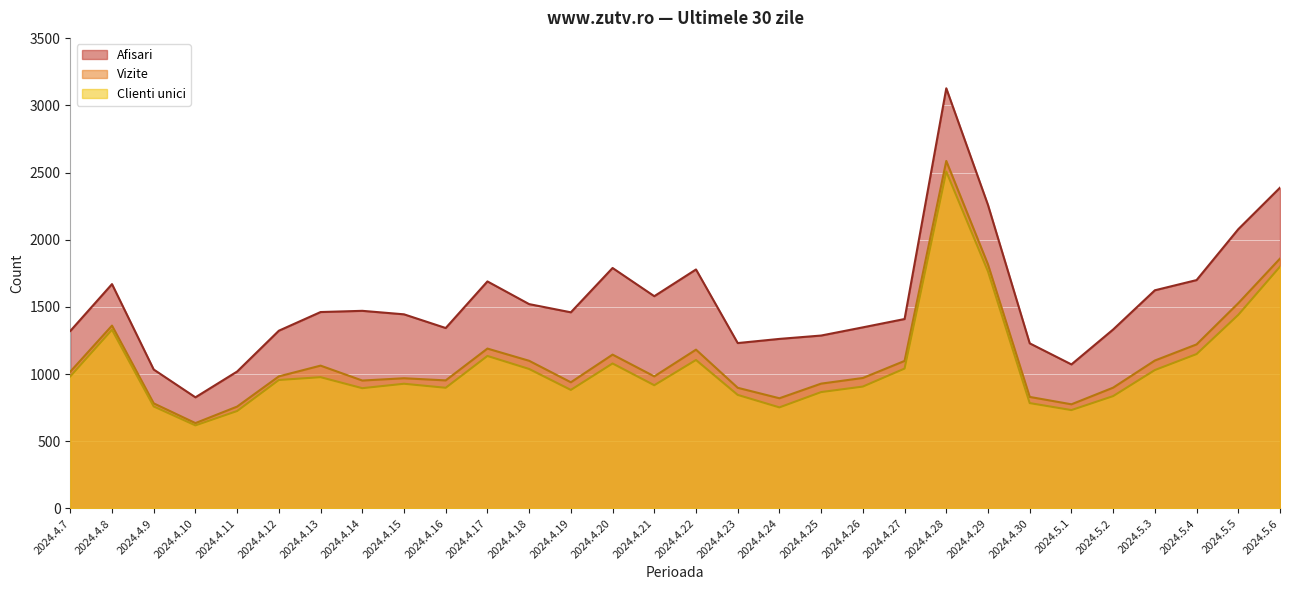

True or false: Clienti unici and Vizite intersect in this chart.

False